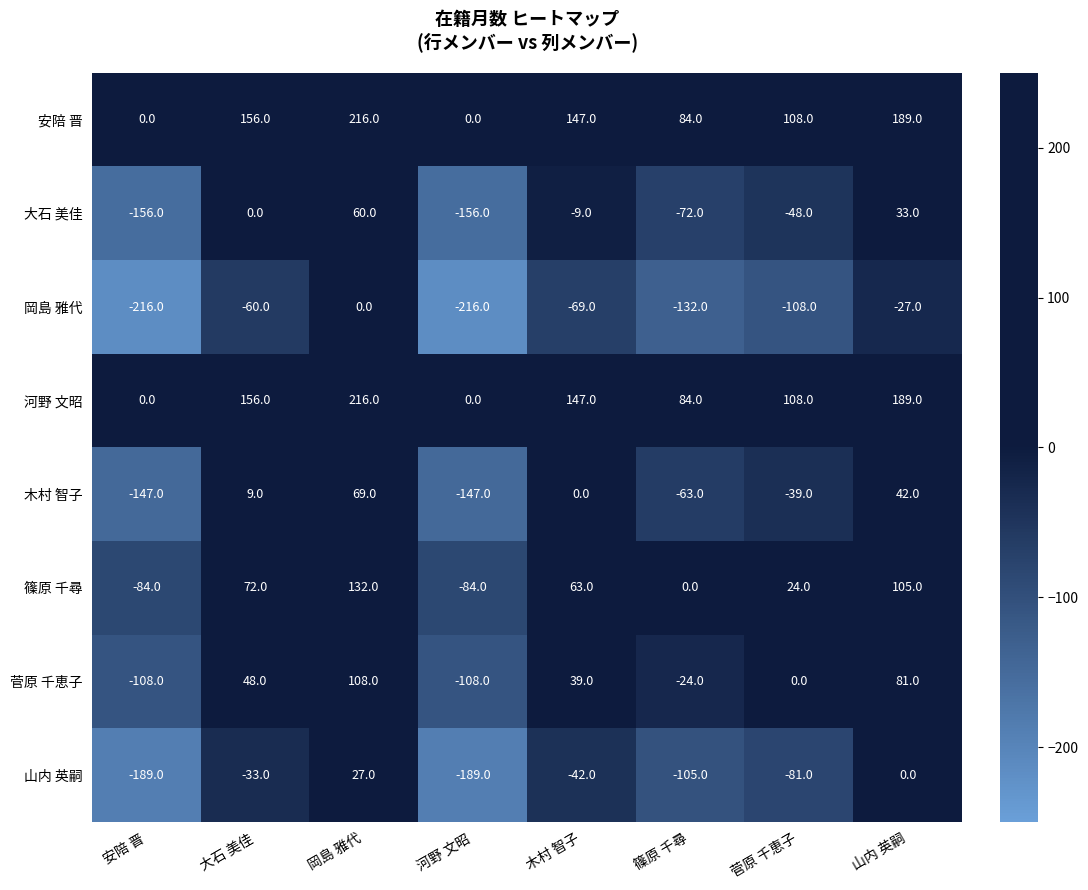

What is the difference between the maximum and minimum values in the 篠原 千尋 series?

216